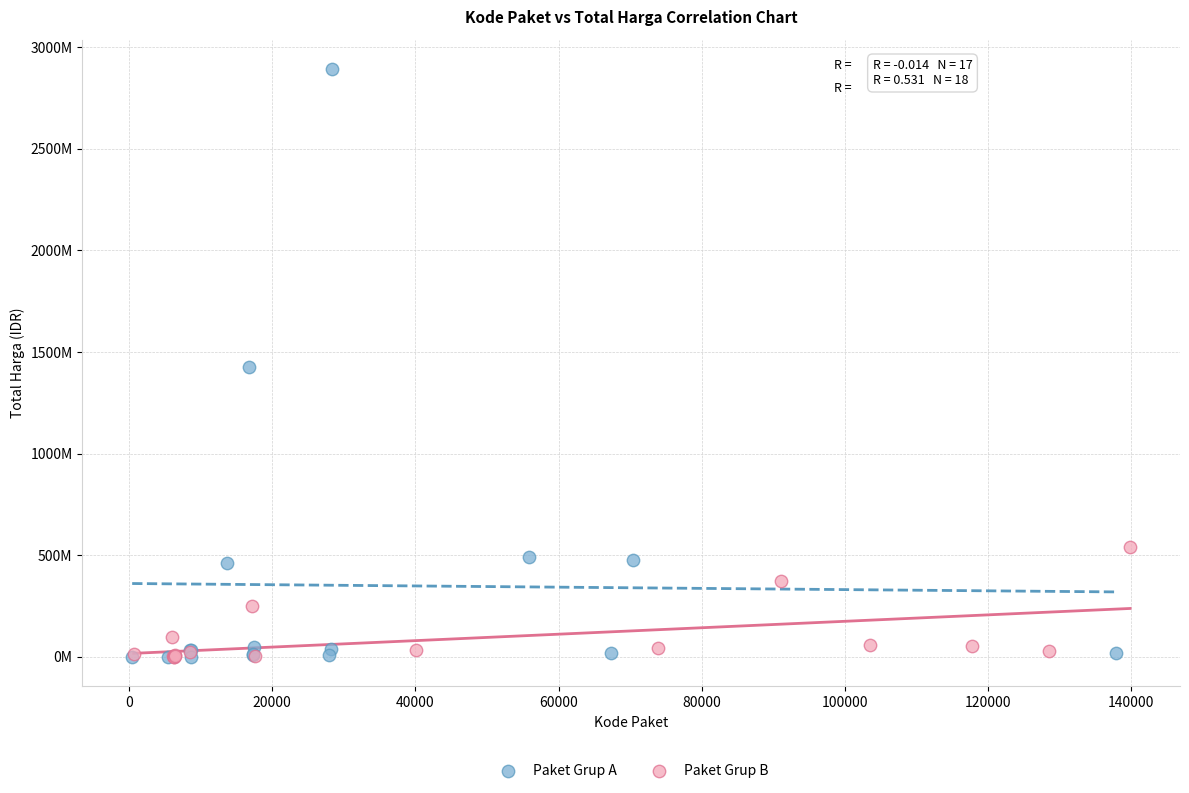

Which series reaches the maximum Y coordinate?

Paket Grup A